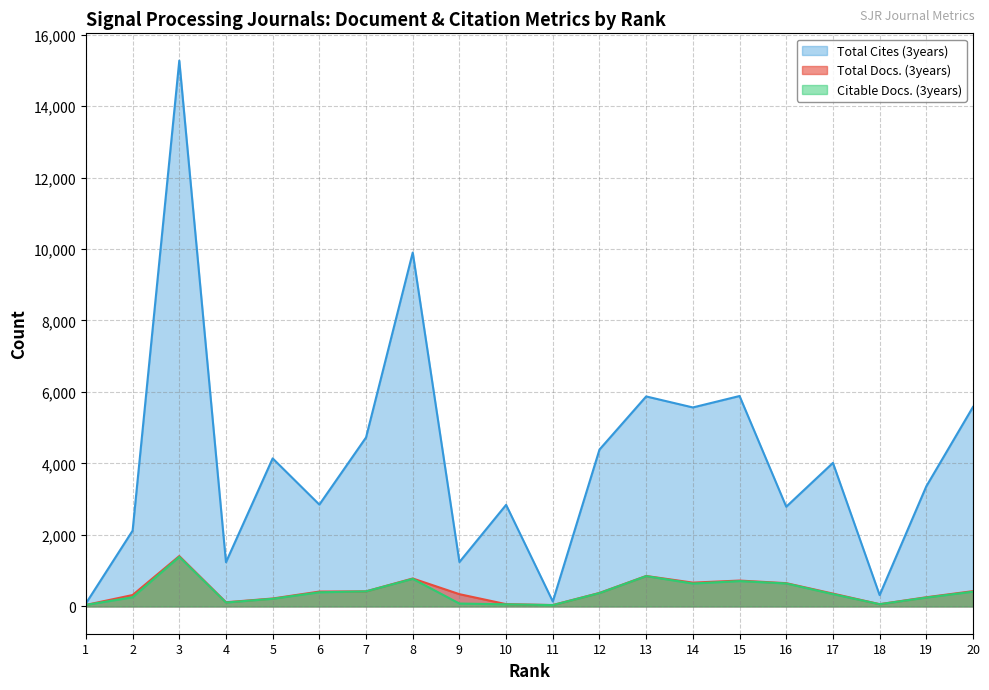

In Citable Docs. (3years), how many points are lower than both neighbors (excluding endpoints)?

4